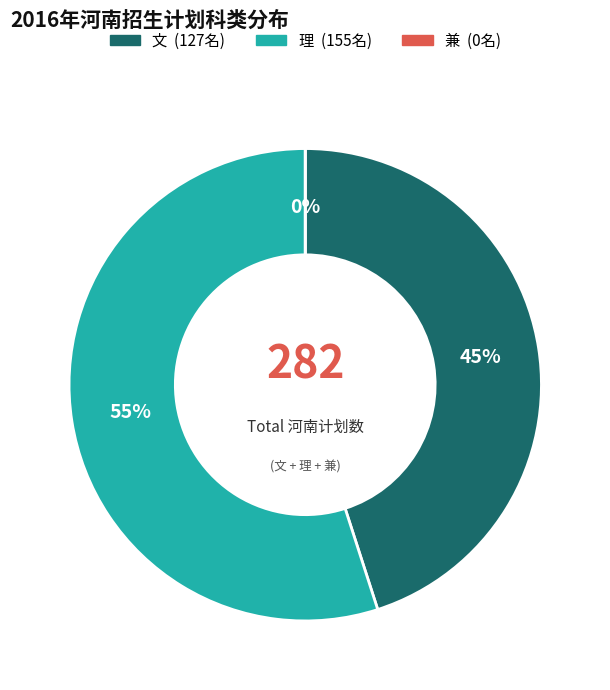

Is there a majority slice in this chart?

Yes